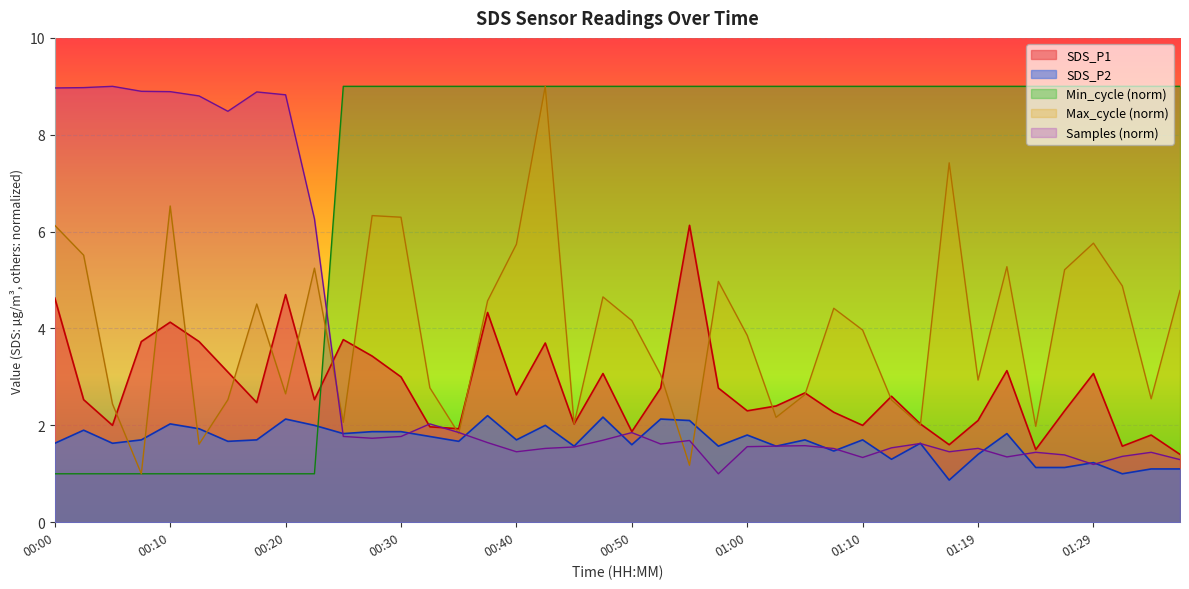

What is the minimum value for SDS_P1?

1.4